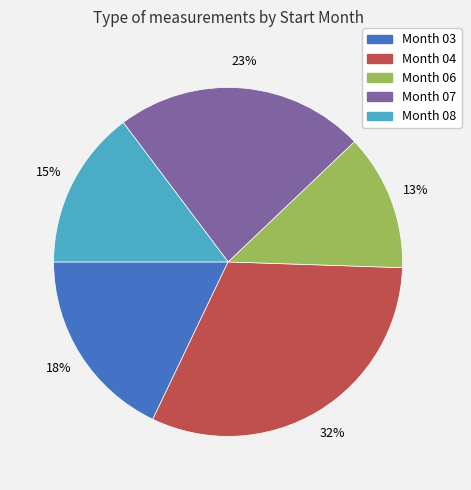

To the nearest percent, what is the average slice percentage?

20%